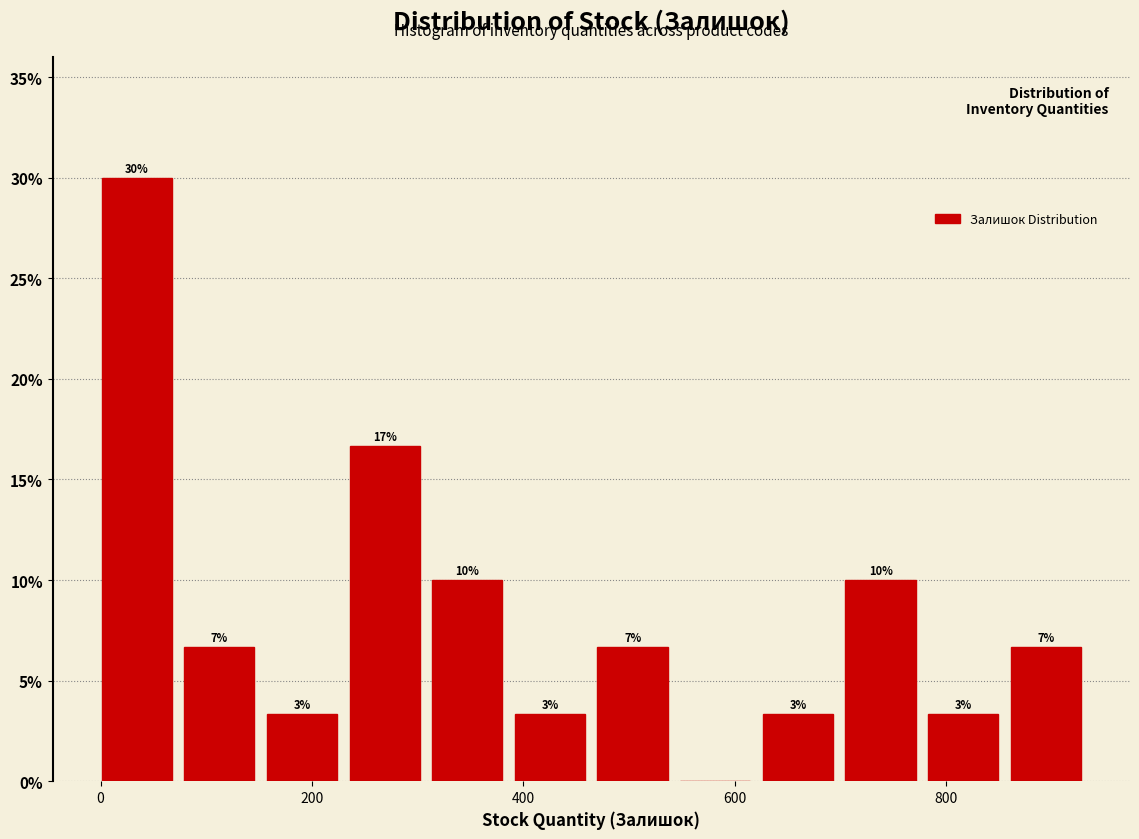

Read against the x-axis, roughly where is the centre of the tallest bar?

40